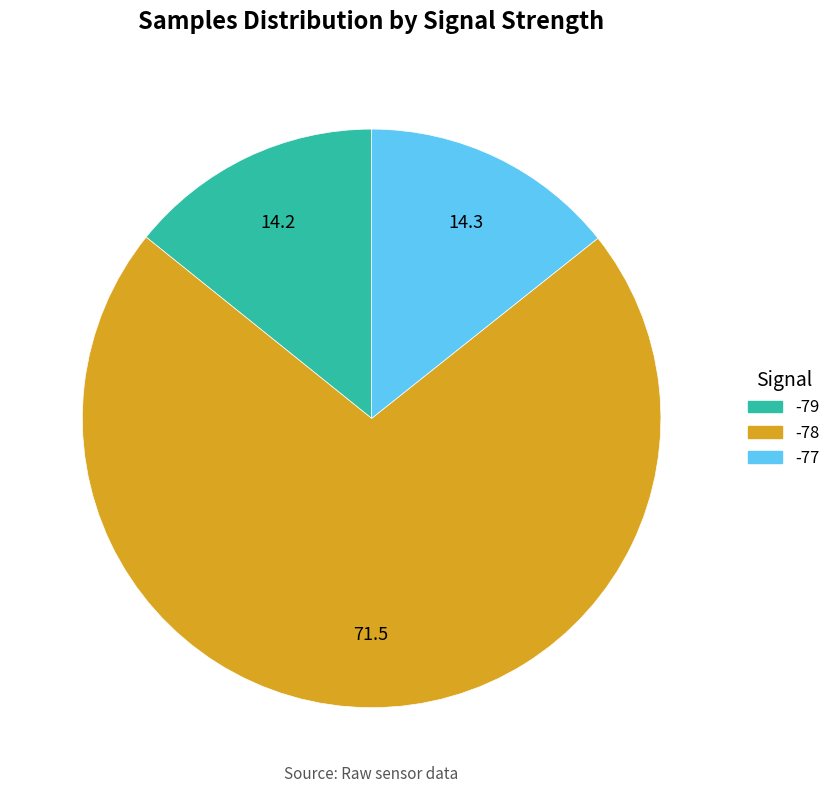

Is there a majority slice in this chart?

Yes